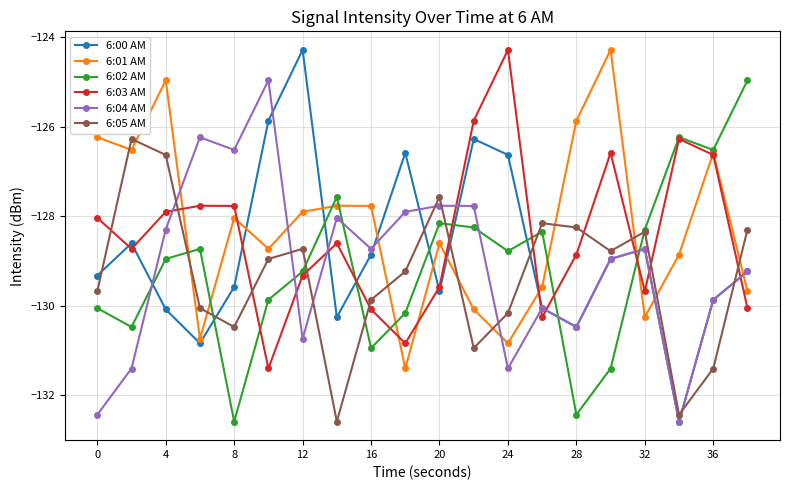

Does the chart display data point markers on the line(s)?

Yes